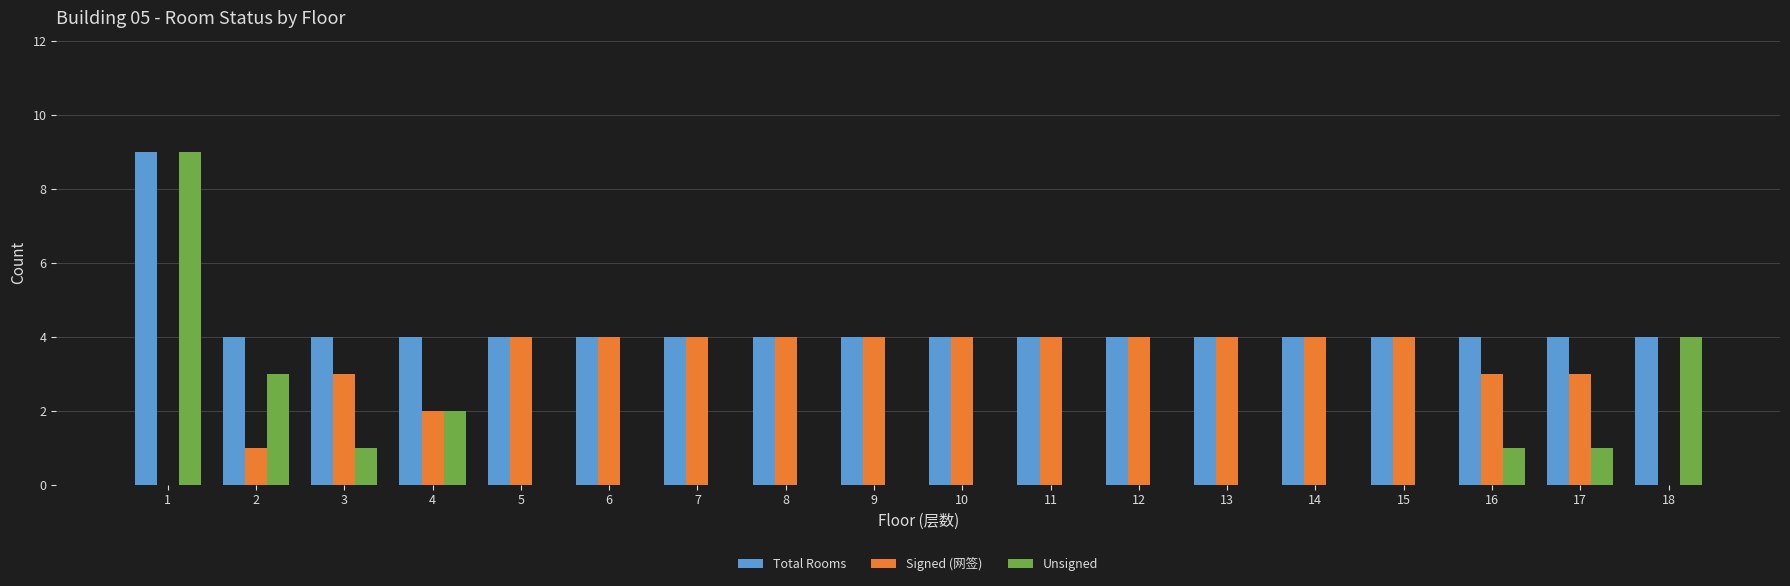

What is the highest value of the Total Rooms series?

9